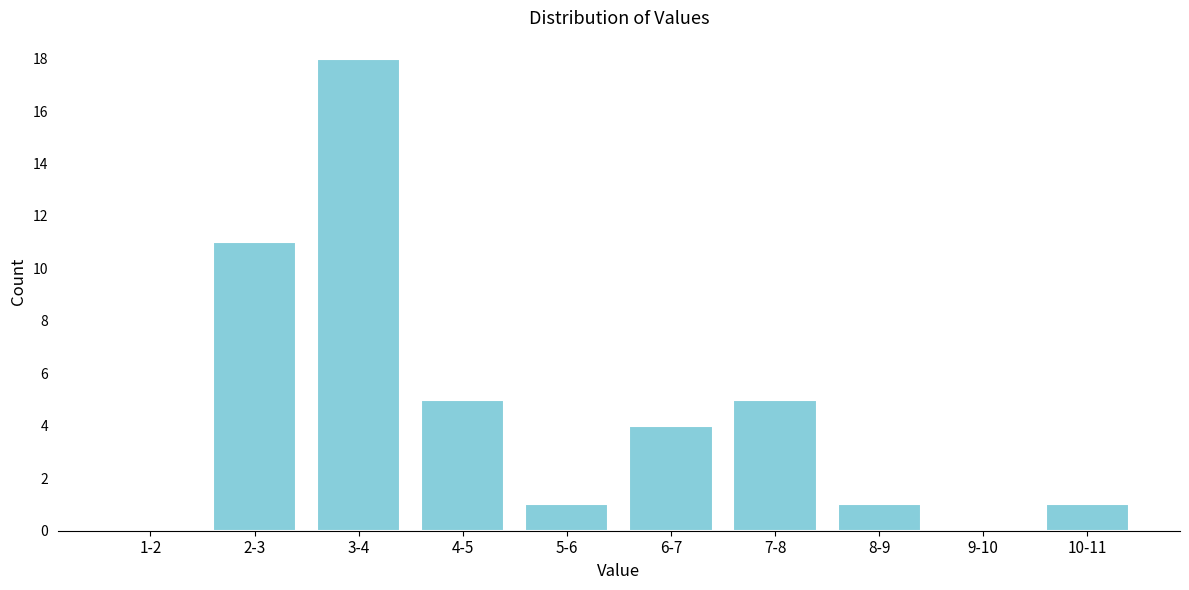

Reading right to left, transcribe all the data shown in this chart.

10-11=1	9-10=0	8-9=1	7-8=5	6-7=4	5-6=1	4-5=5	3-4=18	2-3=11	1-2=0